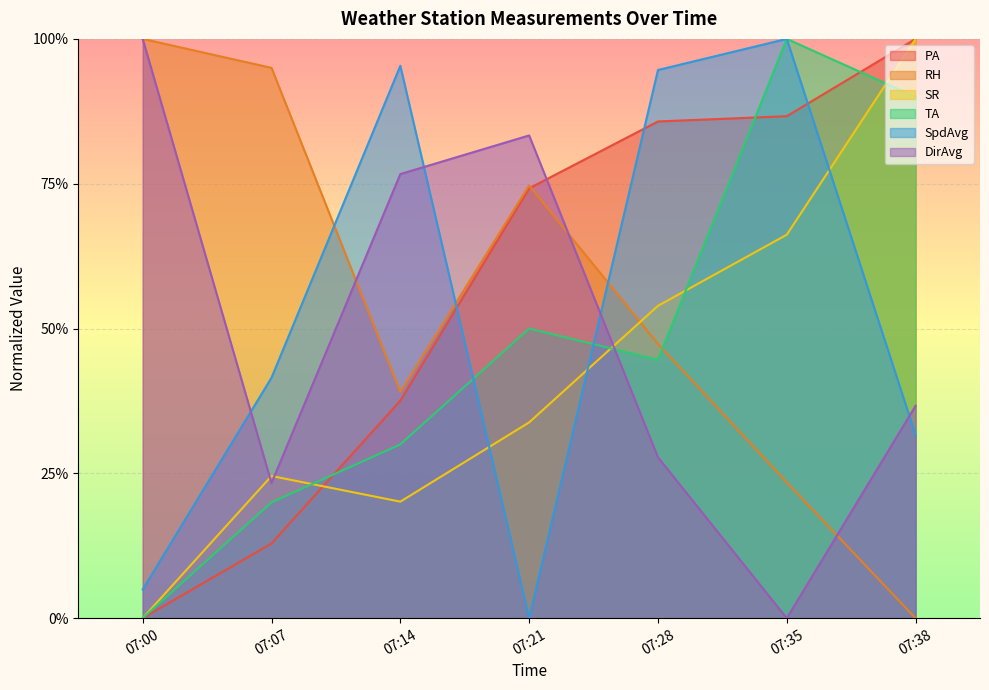

What is the approximate value of TA at 07:35?

1.0